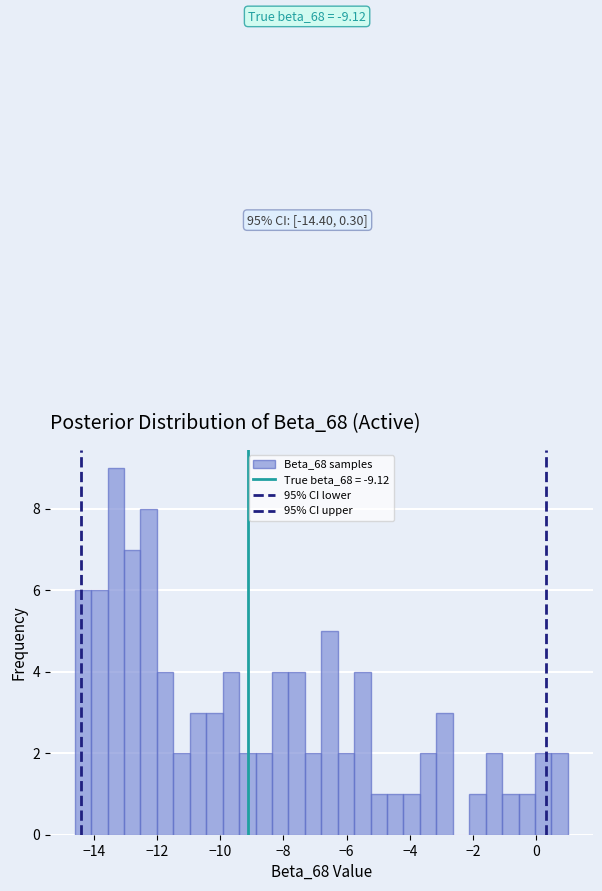

Read against the x-axis, roughly where is the centre of the tallest bar?

-13.2